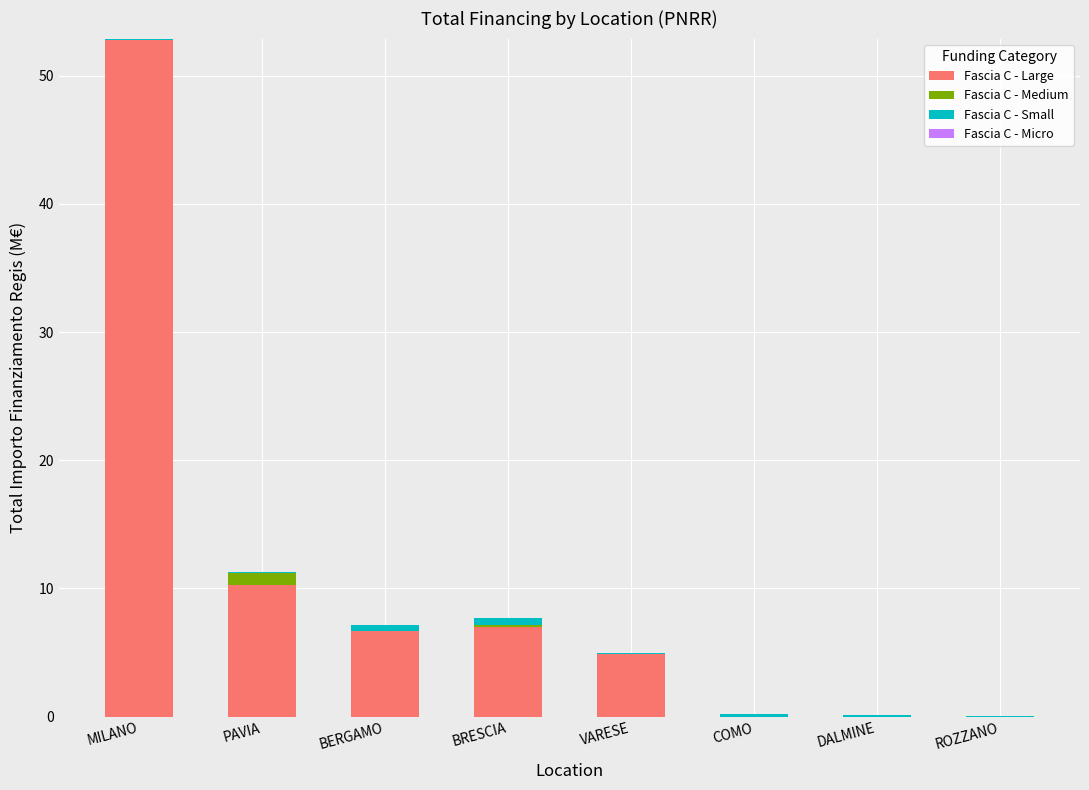

What is the sum of all Fascia C - Large values?

81.6